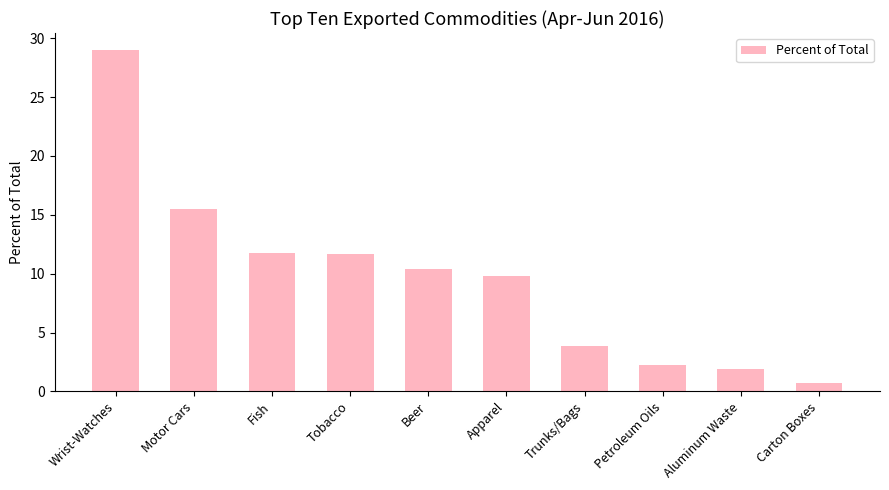

What is the label of the 1st bar from the left?

Wrist-Watches